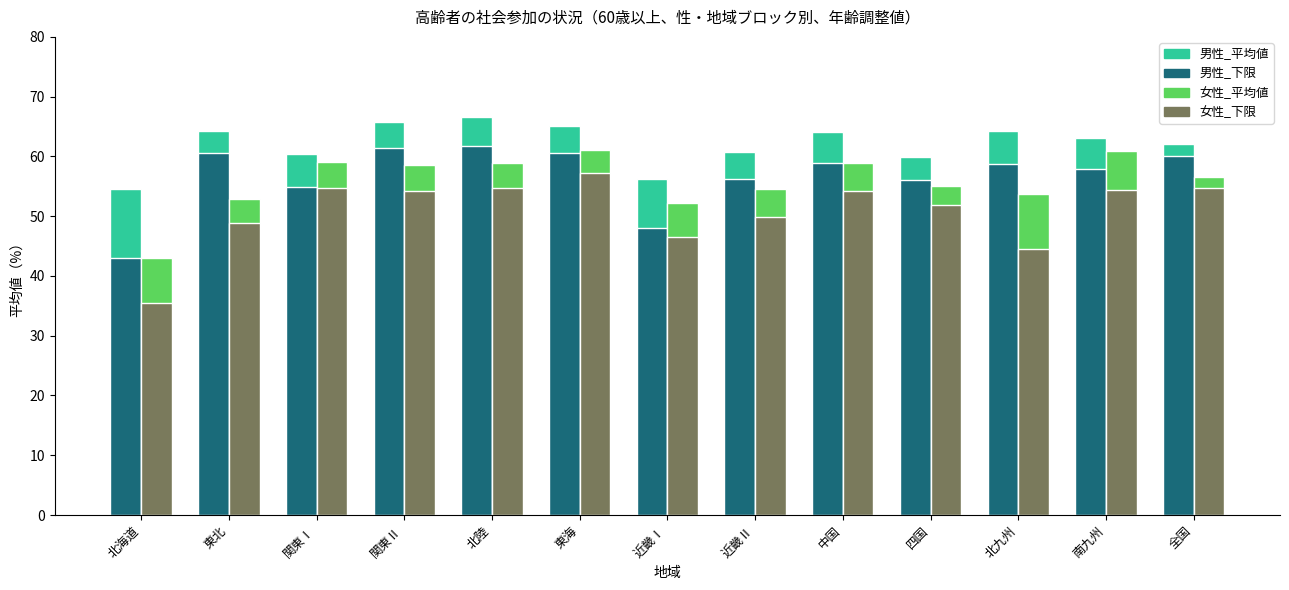

The value of 女性_下限 at 北陸 is 54.7. True or false?

True